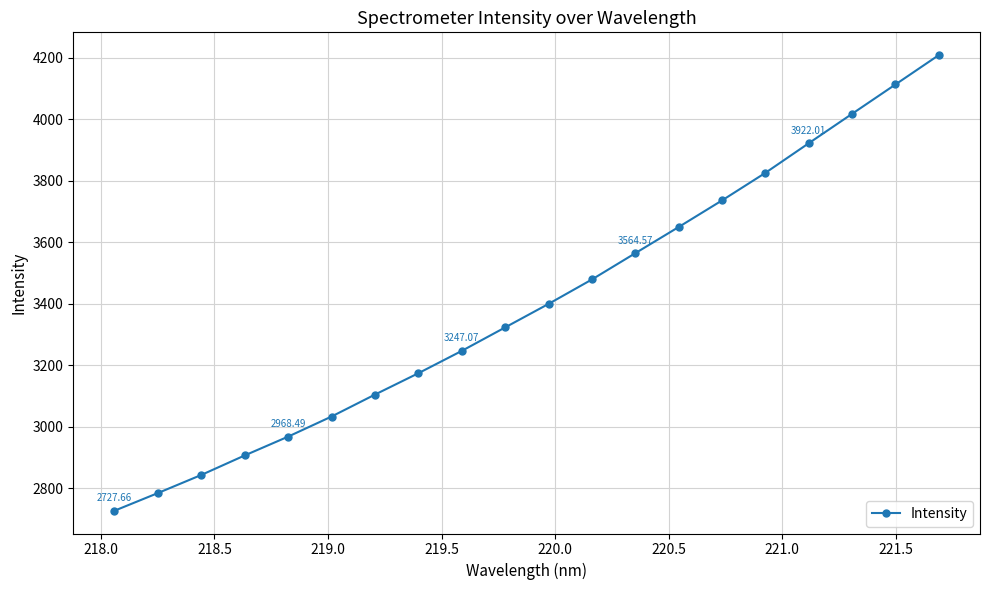

What is the average value?

3401.6